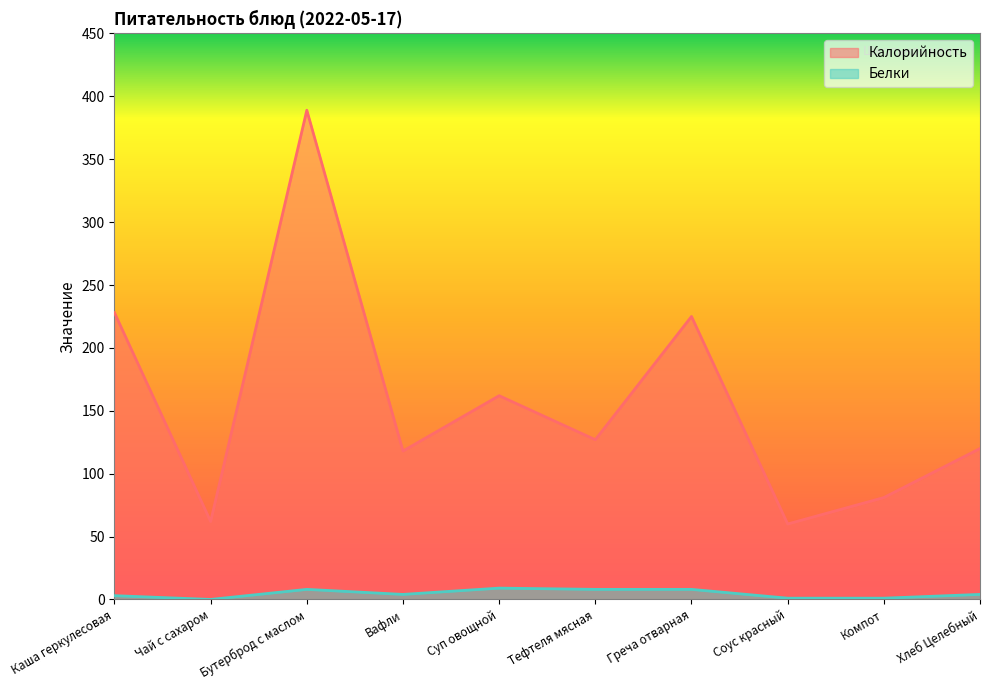

Read the Белки value at Бутерброд с маслом.

8